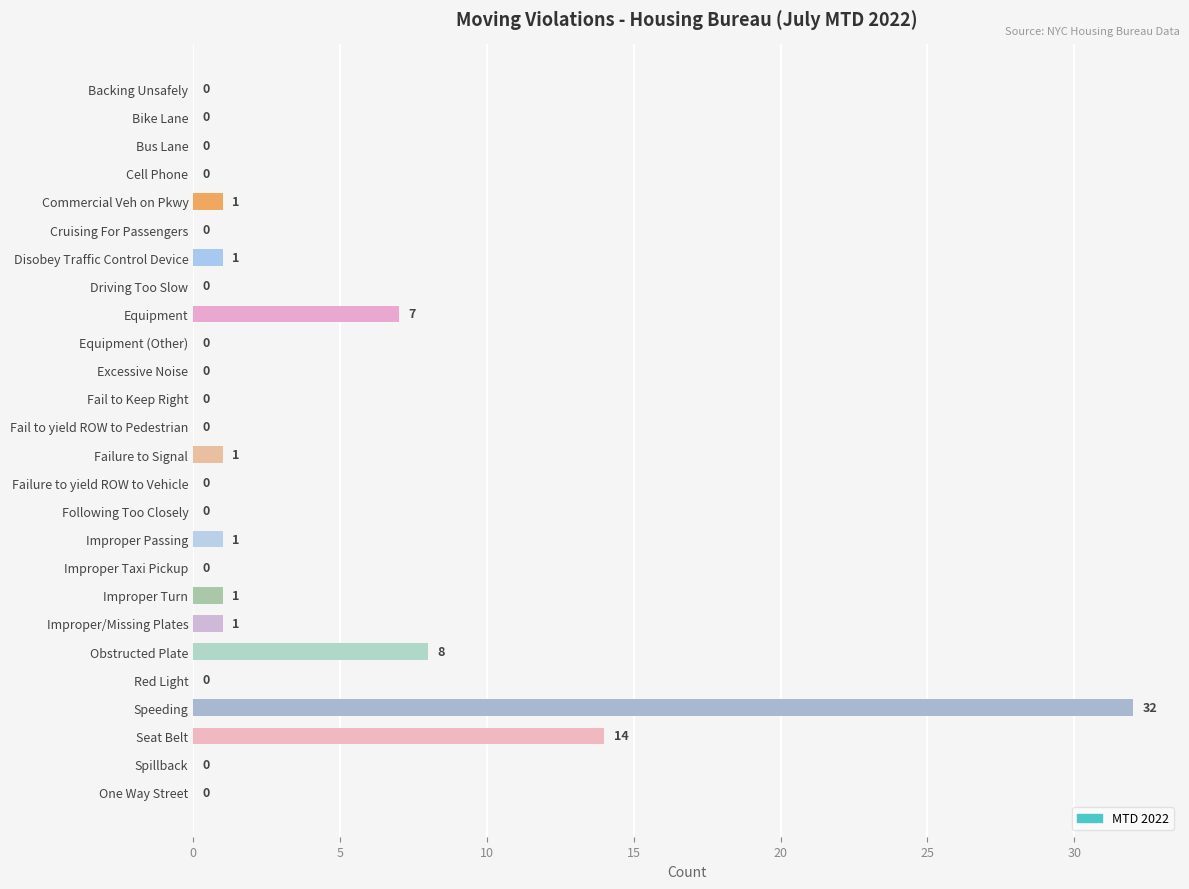

Reading top to bottom, transcribe all the data shown in this chart.

Backing Unsafely=0	Bike Lane=0	Bus Lane=0	Cell Phone=0	Commercial Veh on Pkwy=1	Cruising For Passengers=0	Disobey Traffic Control Device=1	Driving Too Slow=0	Equipment=7	Equipment (Other)=0	Excessive Noise=0	Fail to Keep Right=0	Fail to yield ROW to Pedestrian=0	Failure to Signal=1	Failure to yield ROW to Vehicle=0	Following Too Closely=0	Improper Passing=1	Improper Taxi Pickup=0	Improper Turn=1	Improper/Missing Plates=1	Obstructed Plate=8	Red Light=0	Speeding=32	Seat Belt=14	Spillback=0	One Way Street=0